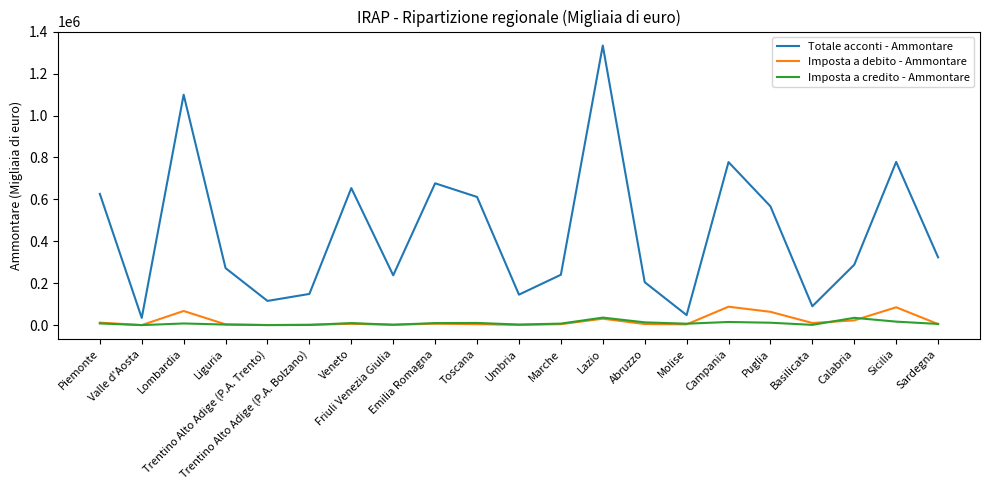

Which series changed the most between Trentino Alto Adige (P.A. Bolzano) and Calabria?

Totale acconti - Ammontare